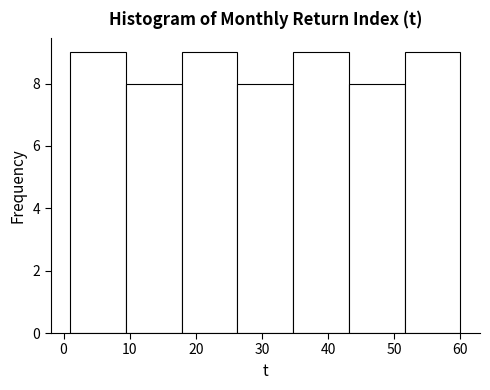

Reading left to right, list every bar in this chart as the range it spans on the x-axis followed by its height. Neither the bar edges nor the heights are printed on the chart, so give them approximately, as read against the axes.

1 to 9: 9
9 to 18: 8
18 to 26: 9
26 to 35: 8
35 to 43: 9
43 to 52: 8
52 to 60: 9